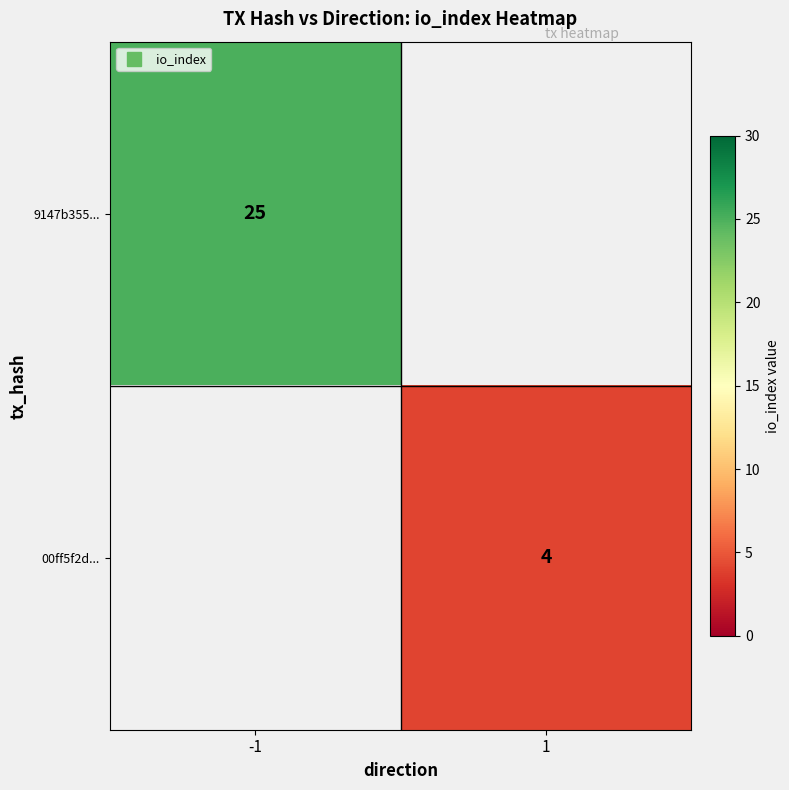

At how many categories does at least one series exceed 19?

1